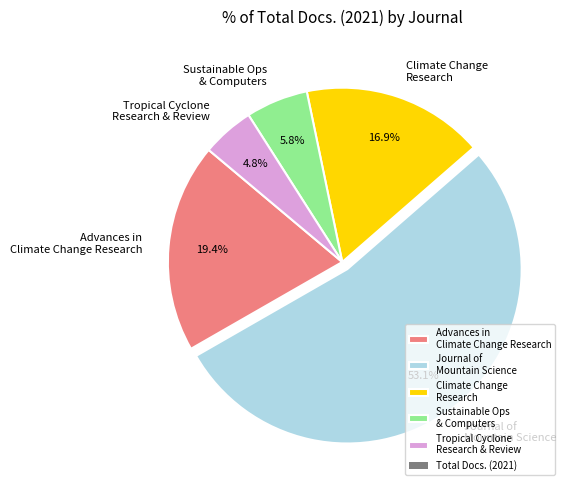

What is the majority slice?

Journal of Mountain Science